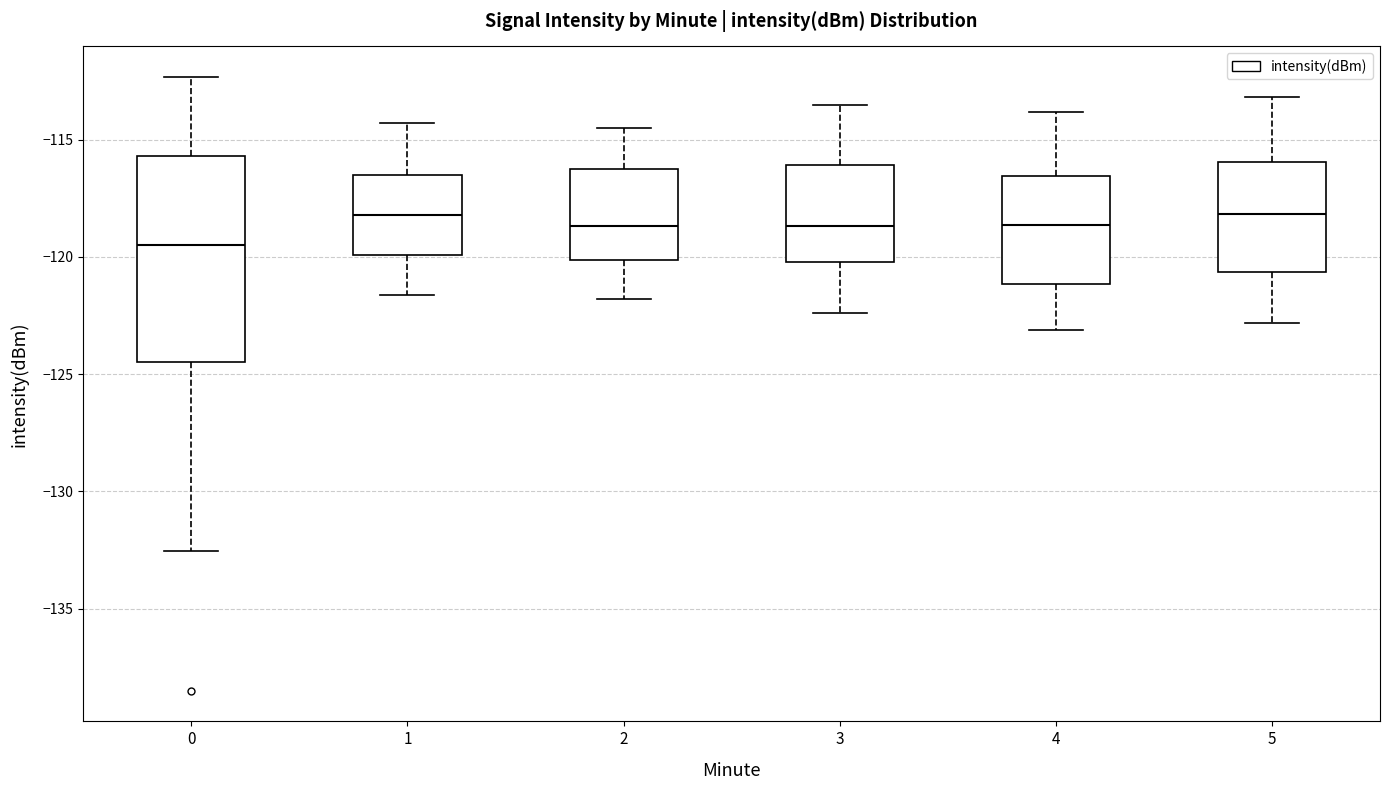

Reading left to right, transcribe this box plot: for each box, give where its median line is, the range the box spans, and where its two whiskers end, as read against the y-axis. The values are not printed on the chart, so give them approximately, as read against the axis.

0: median -119.5, box -124.5 to -115.5, whiskers -132.5 to -112.5
1: median -118.0, box -120.0 to -116.5, whiskers -121.5 to -114.5
2: median -118.5, box -120.0 to -116.0, whiskers -122.0 to -114.5
3: median -118.5, box -120.0 to -116.0, whiskers -122.5 to -113.5
4: median -118.5, box -121.0 to -116.5, whiskers -123.0 to -114.0
5: median -118.0, box -120.5 to -116.0, whiskers -123.0 to -113.0